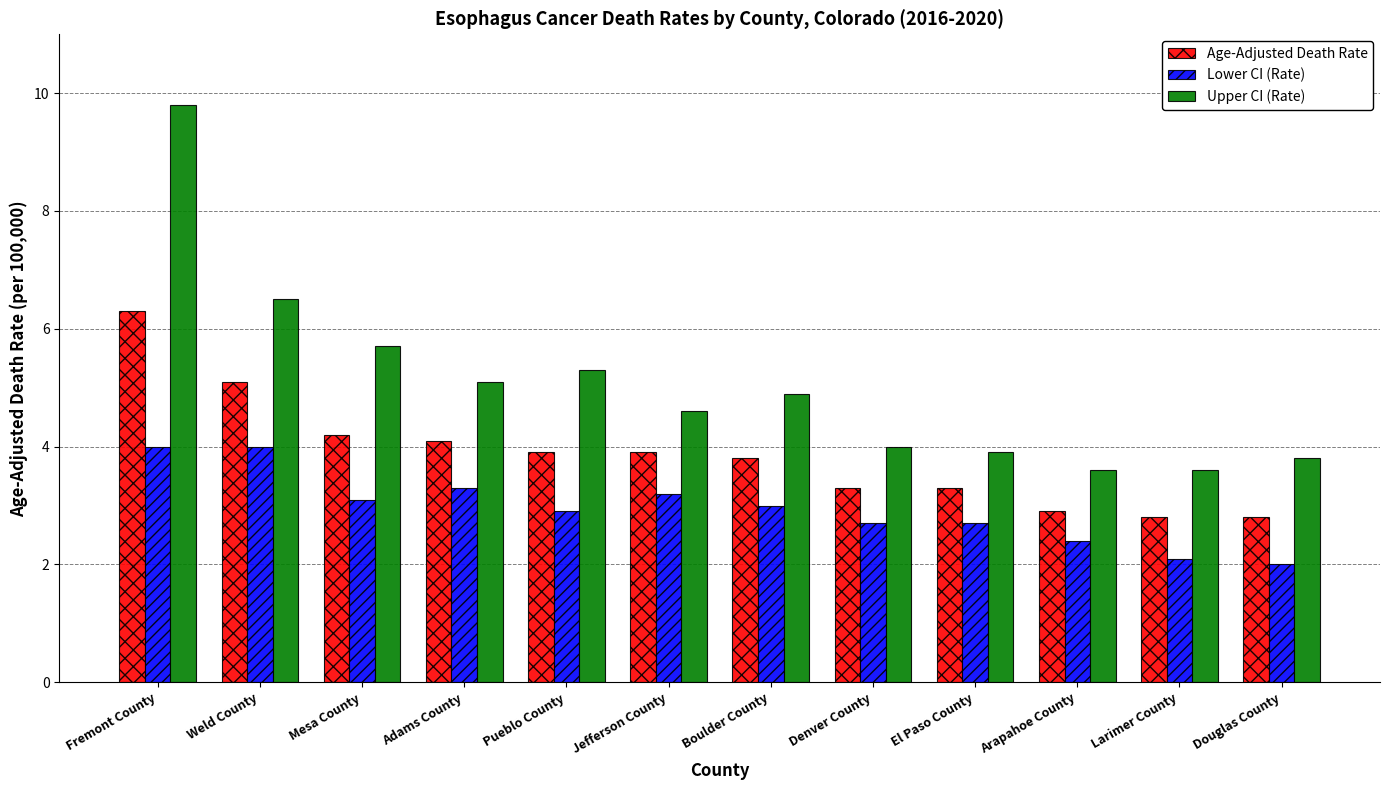

What is the highest value of the Lower CI (Rate) series?

4.0